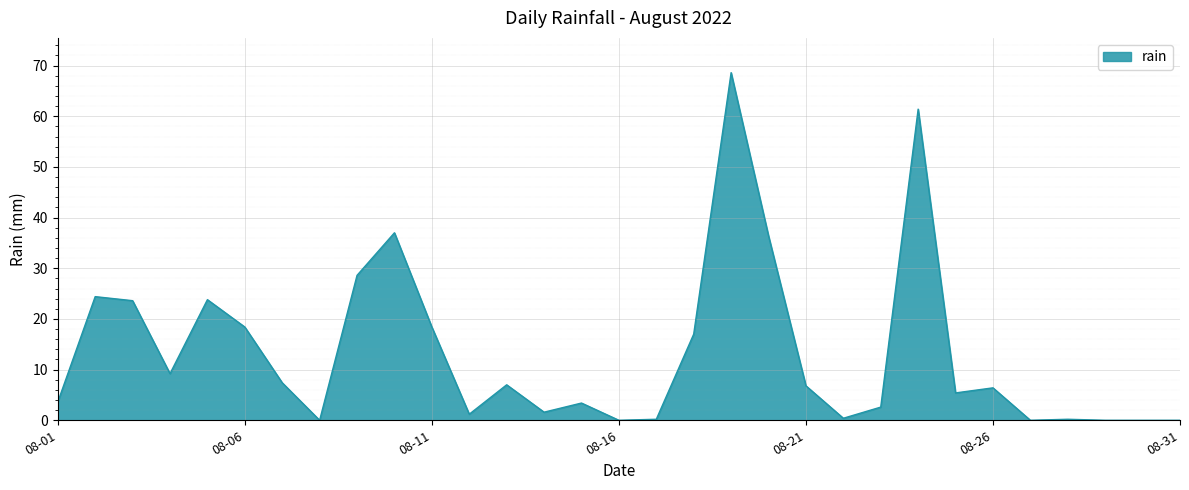

True or false: there are more than 2 points higher than both neighbors.

True